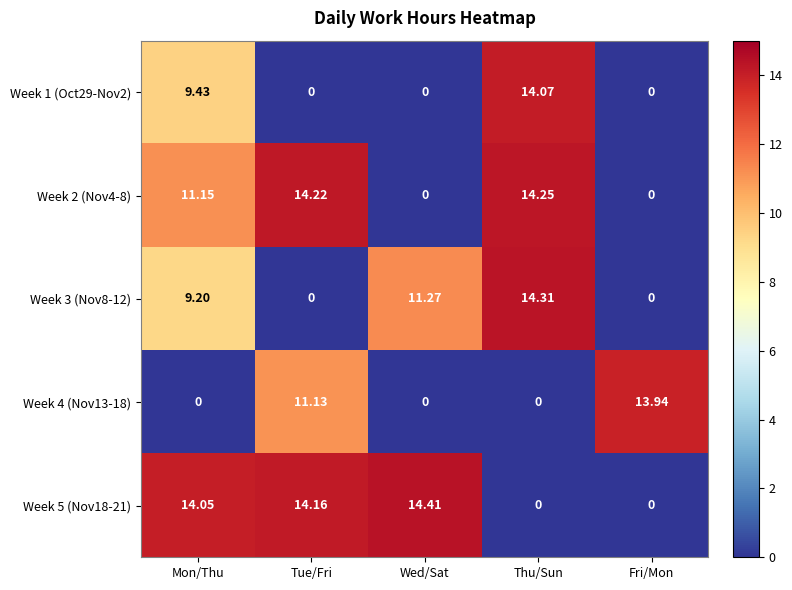

How many data points does each series have?

5